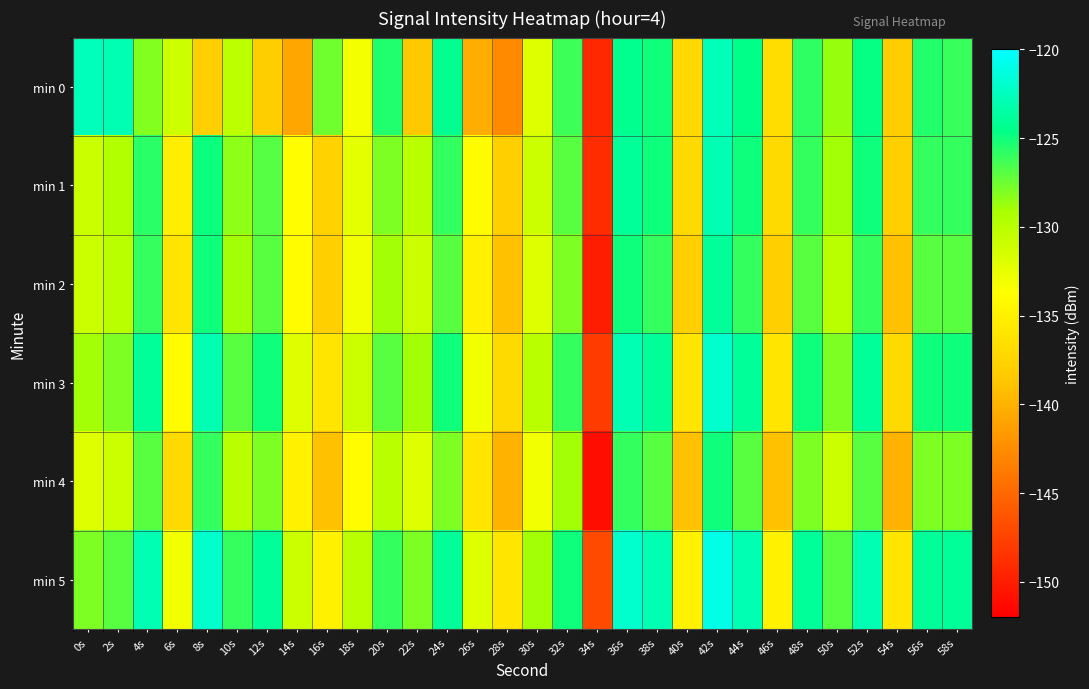

What is the smallest value displayed?

-151.0